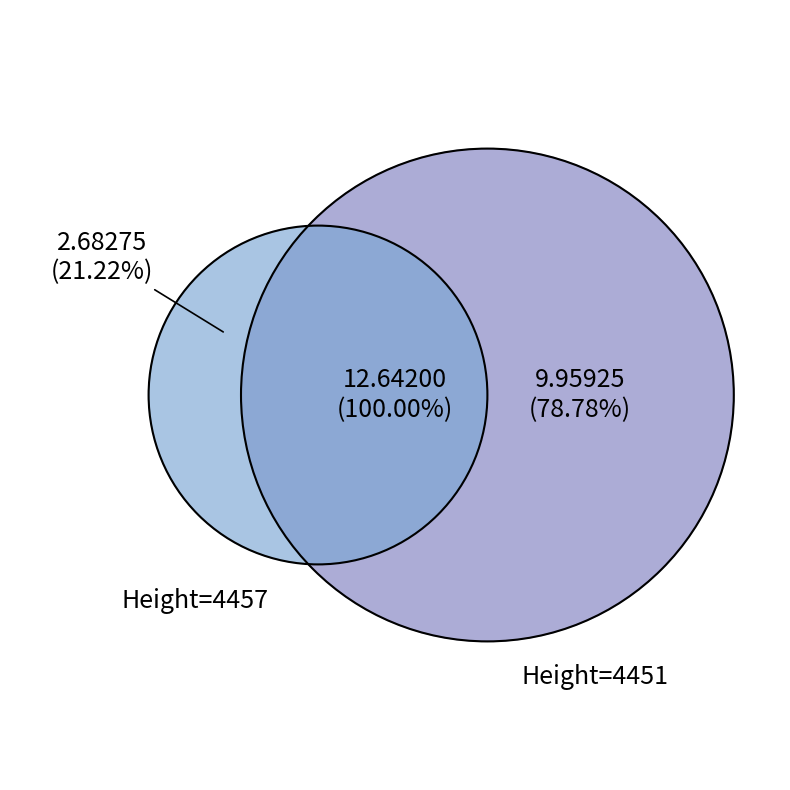

To the nearest percent, what percentage of the pie is 4457?

21%